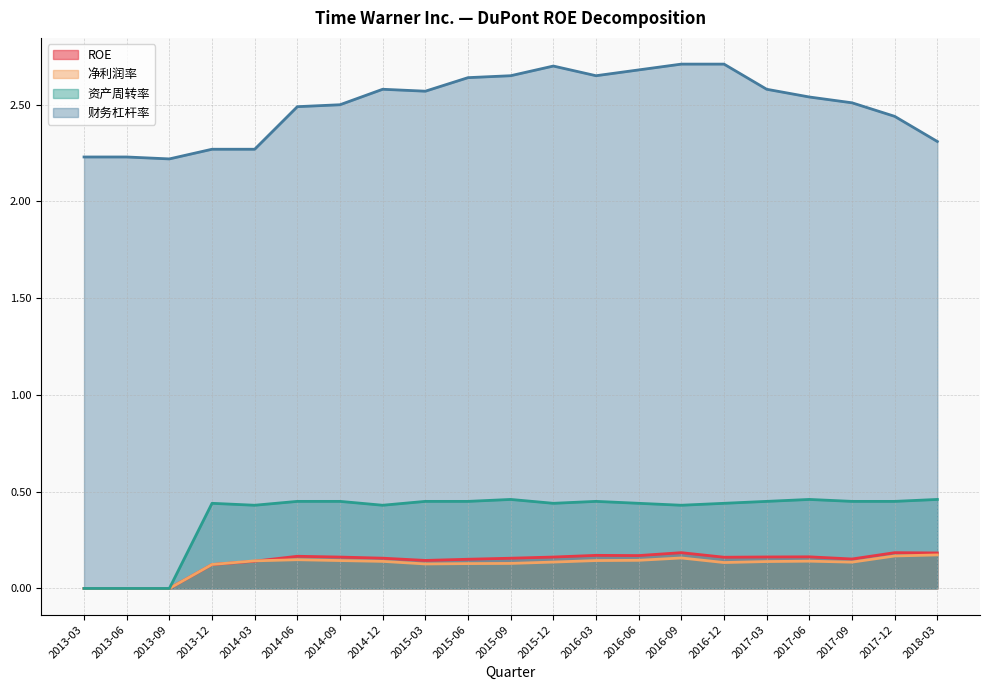

What is the maximum value for 财务杠杆率?

2.7